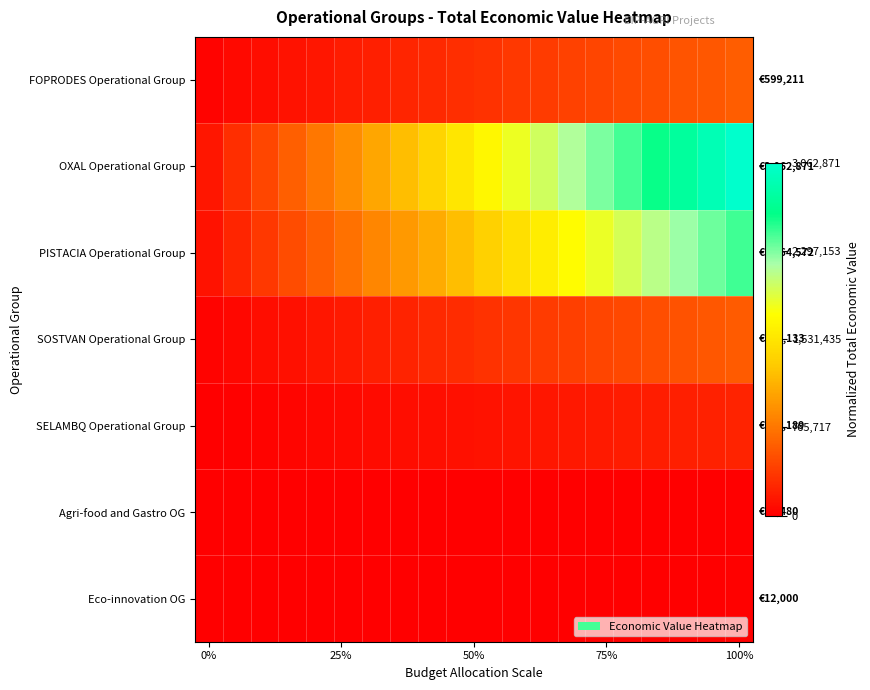

At which category is the sum across all series the highest?

100%